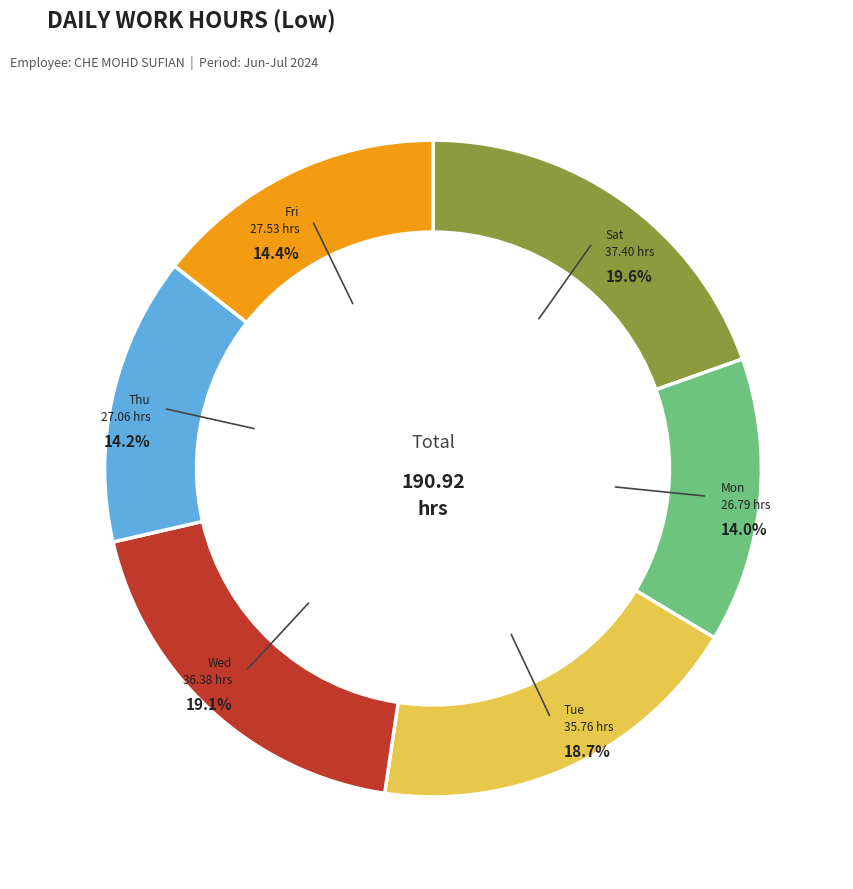

Does any single category account for the majority?

No